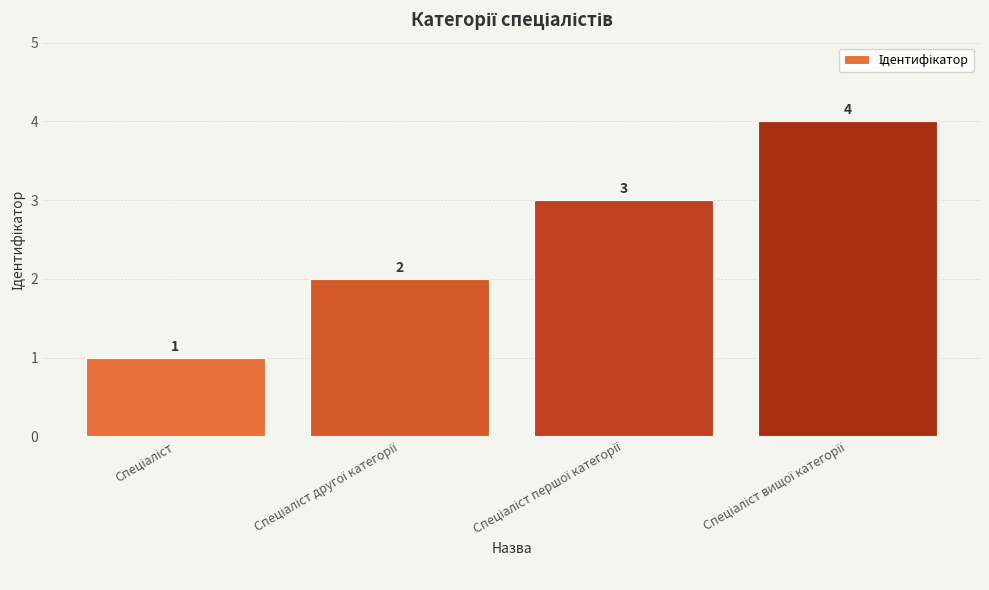

What is the difference between the maximum and minimum values?

3